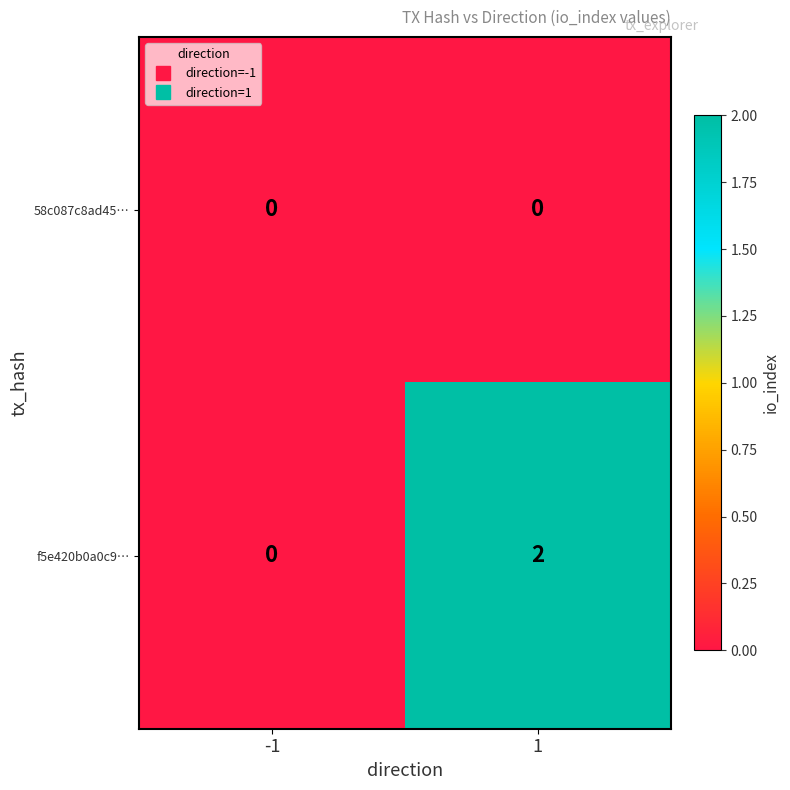

Which series has the widest spread of values?

f5e420b0a0c9…